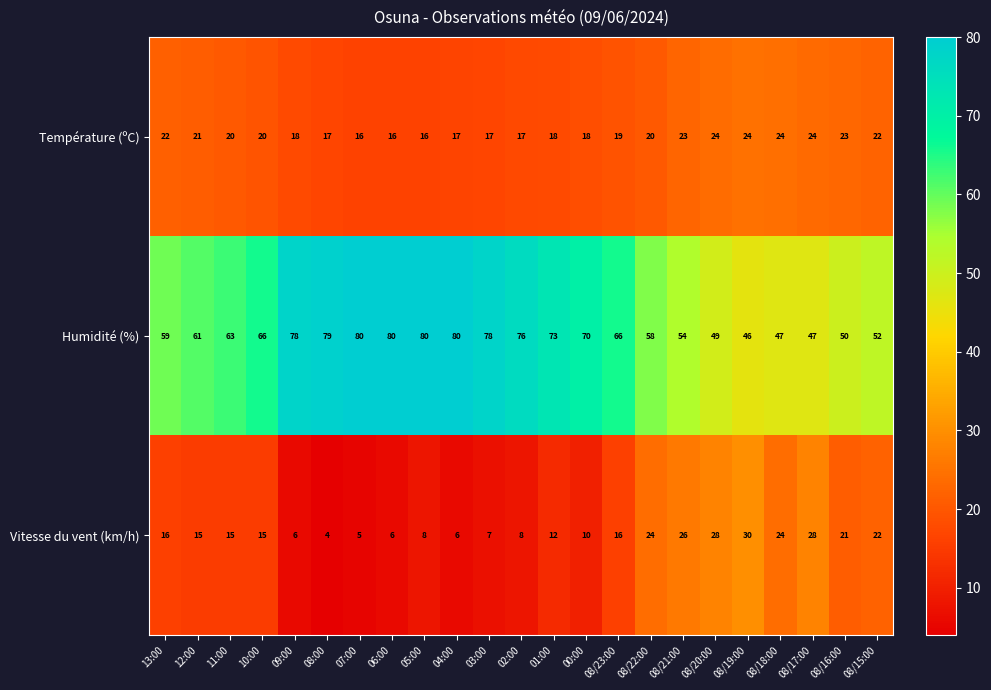

How many series are shown in this chart?

3